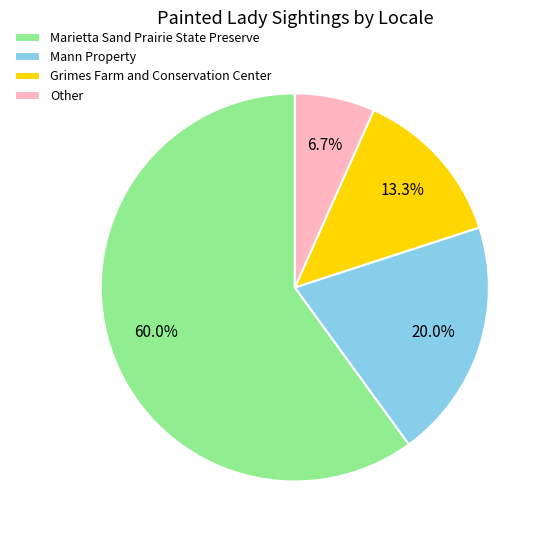

Between Other and Grimes Farm and Conservation Center, which is larger?

Grimes Farm and Conservation Center